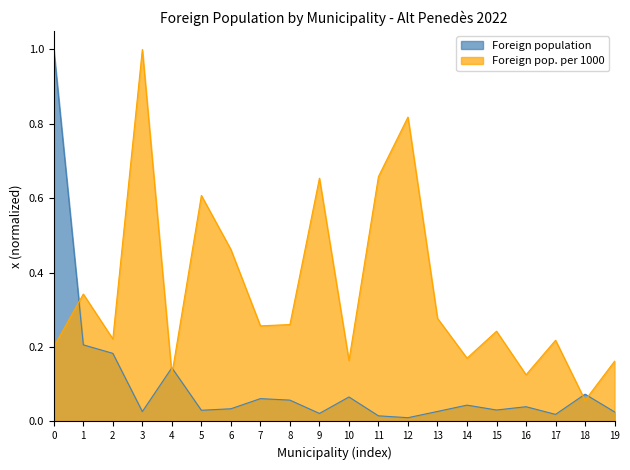

True or false: Foreign population and Foreign pop. per 1000 cross at least once.

True